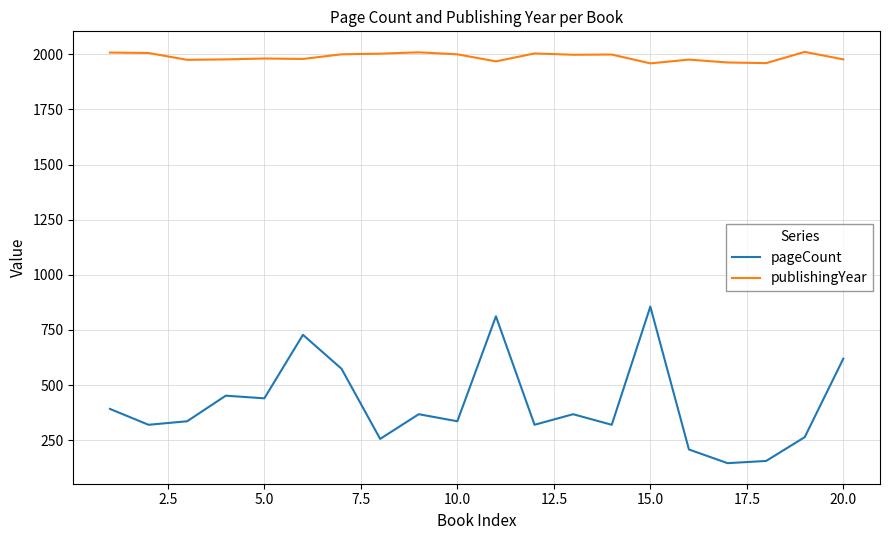

Which series has the widest spread of values?

pageCount